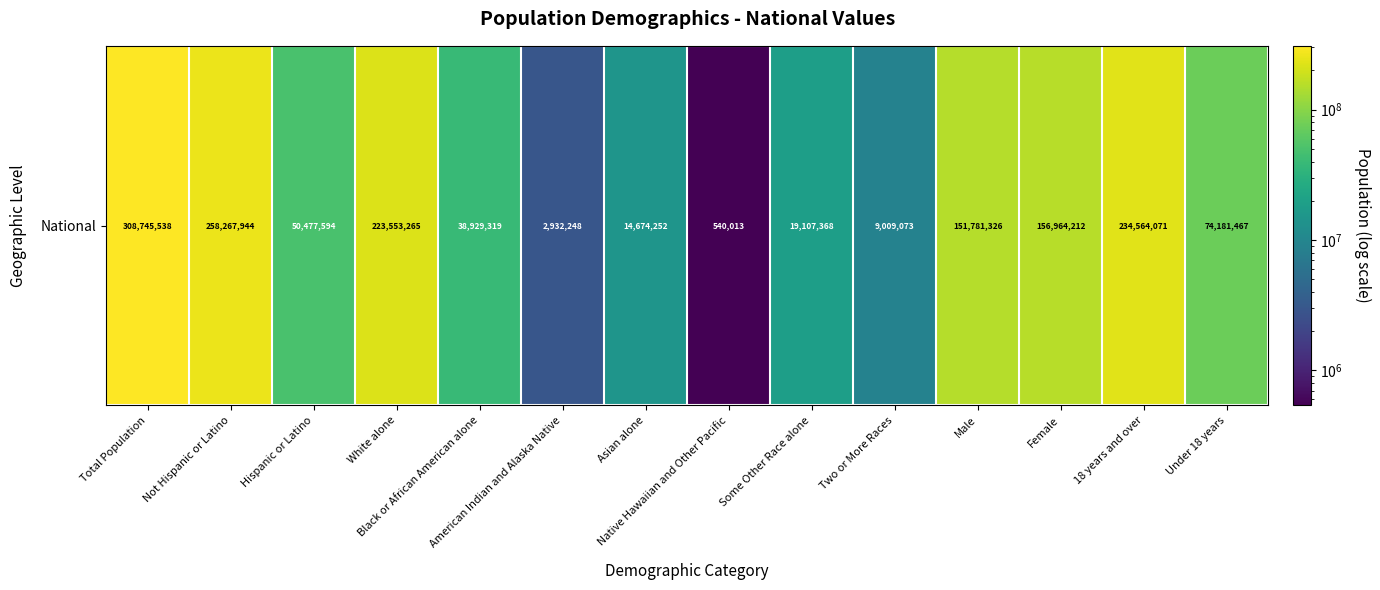

At which label is the value closest to 154642775?

Female